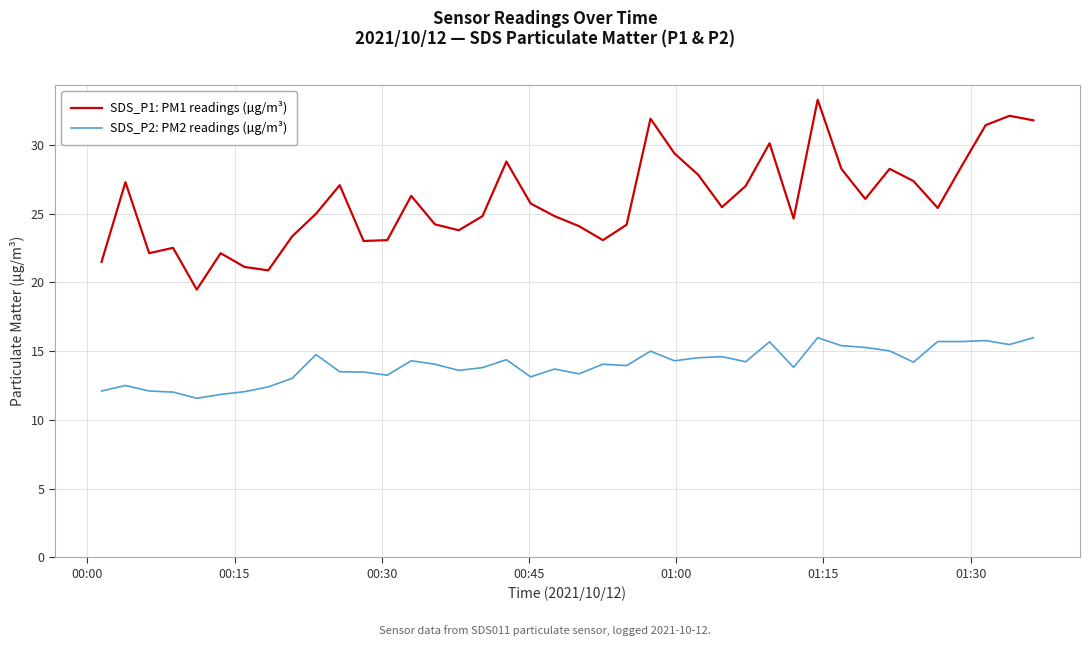

Rank the series by their average value, from highest to lowest.

SDS_P1: PM1 readings (µg/m³), SDS_P2: PM2 readings (µg/m³)